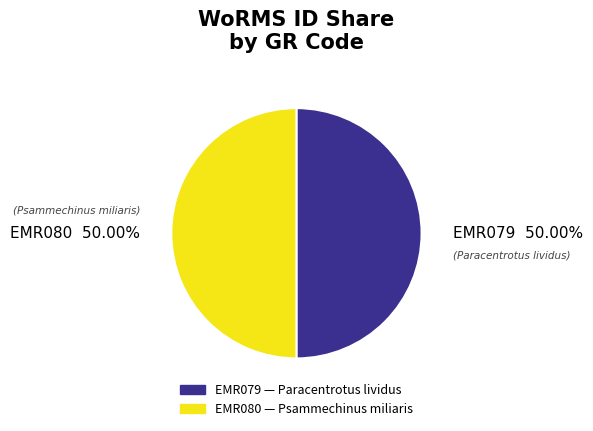

To the nearest percent, what portion does EMR080 represent?

50%